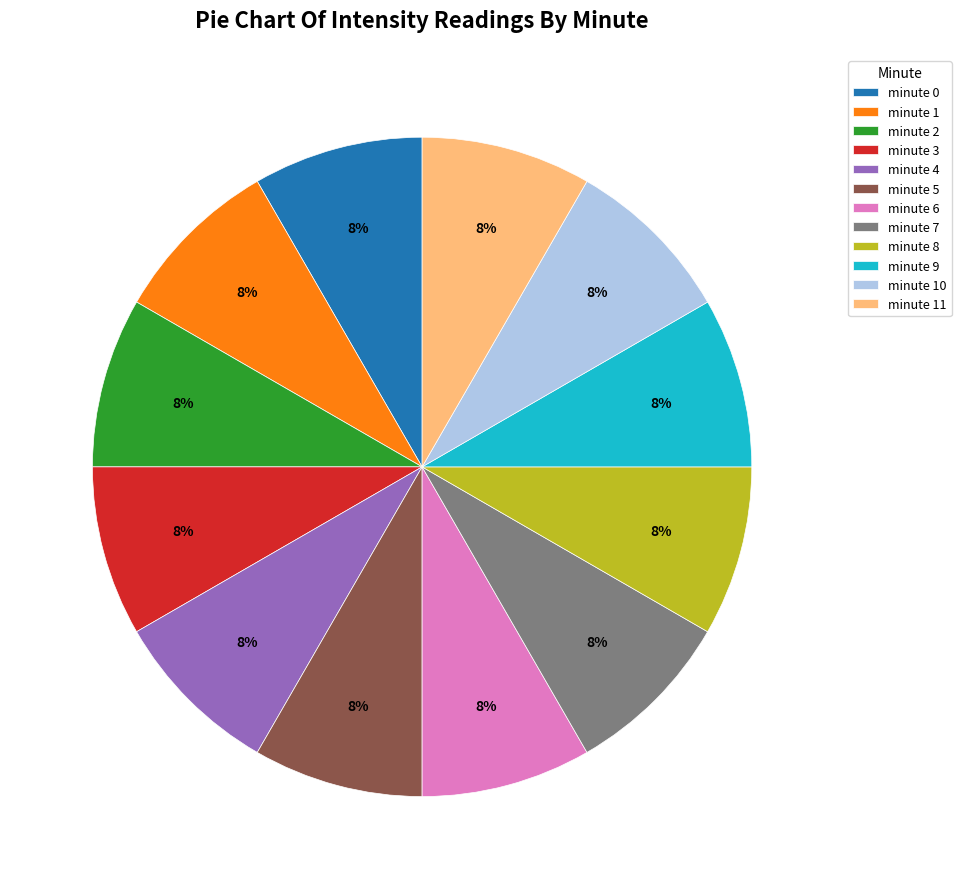

What is the ratio of the value at minute 7 to the value at minute 2?

1.0